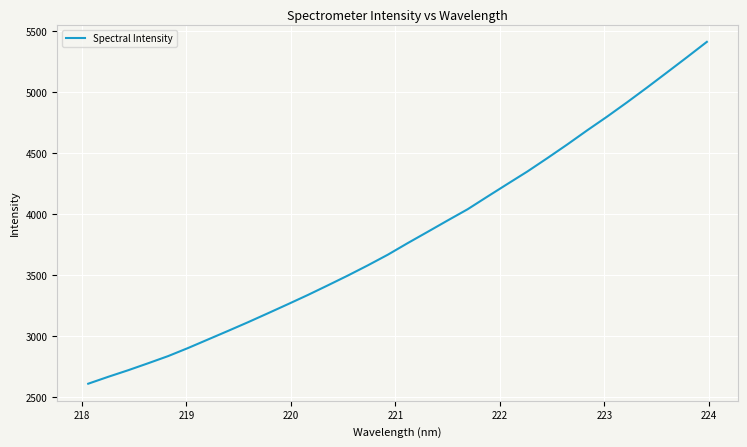

What is the smallest value displayed?

2607.6